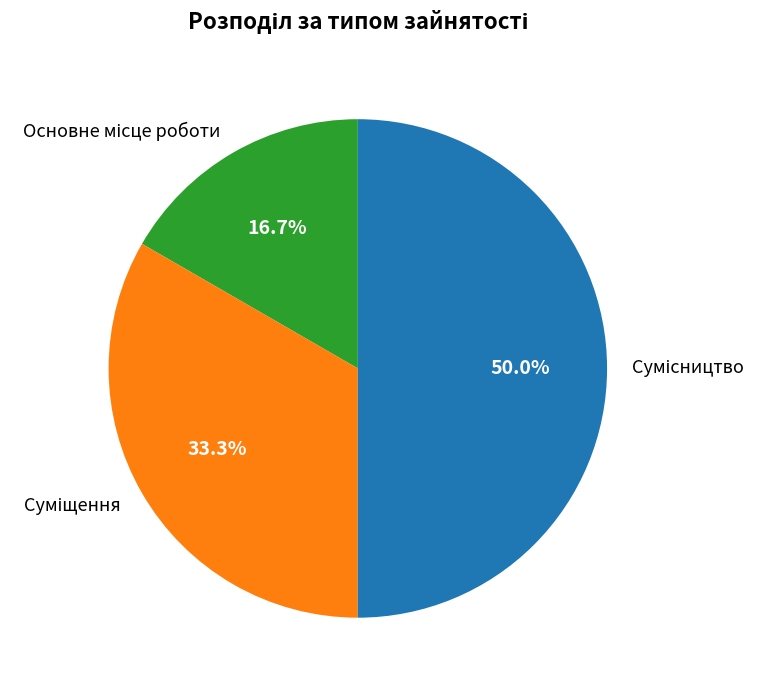

True or false: Сумісництво accounts for 50% of the total.

True